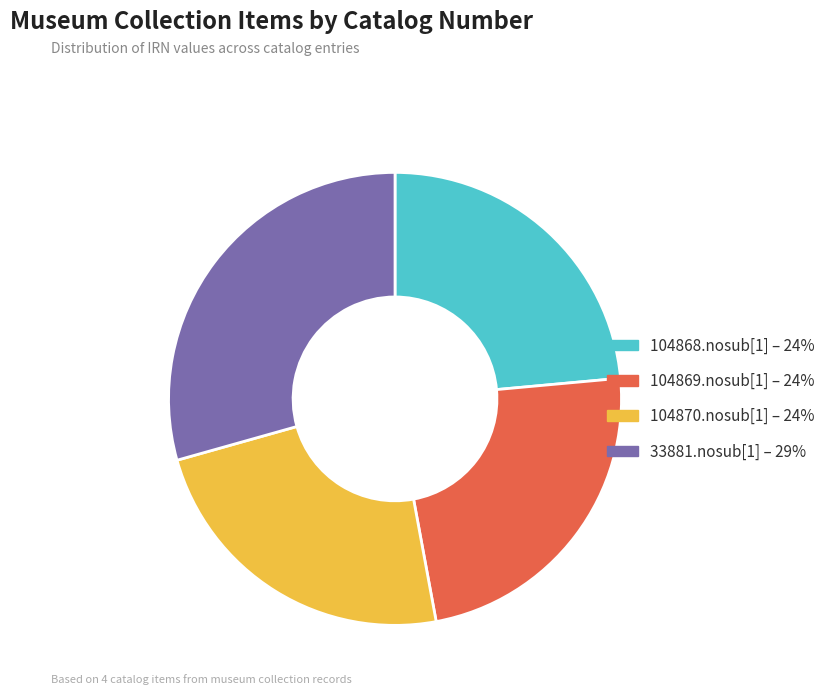

Combined, do 104869.nosub[1] – 24% and 104868.nosub[1] – 24% account for over 50%?

No